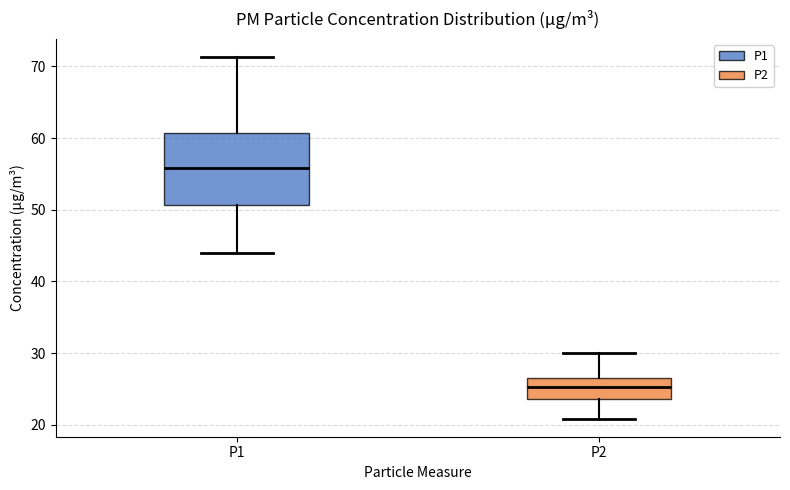

Reading left to right, transcribe this box plot: for each box, give where its median line is, the range the box spans, and where its two whiskers end, as read against the y-axis. The values are not printed on the chart, so give them approximately, as read against the axis.

P1: median 56, box 51 to 61, whiskers 44 to 71
P2: median 25, box 24 to 27, whiskers 21 to 30